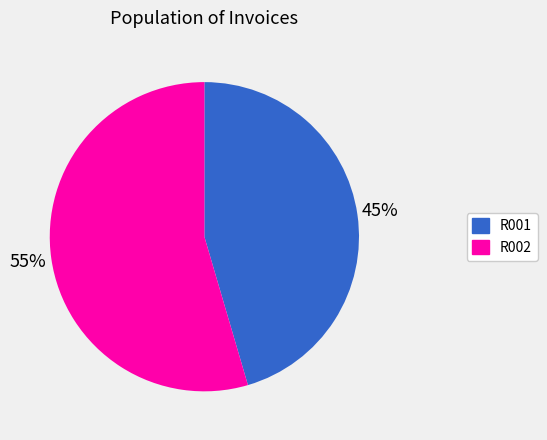

Which category has the smallest portion of the pie?

R001